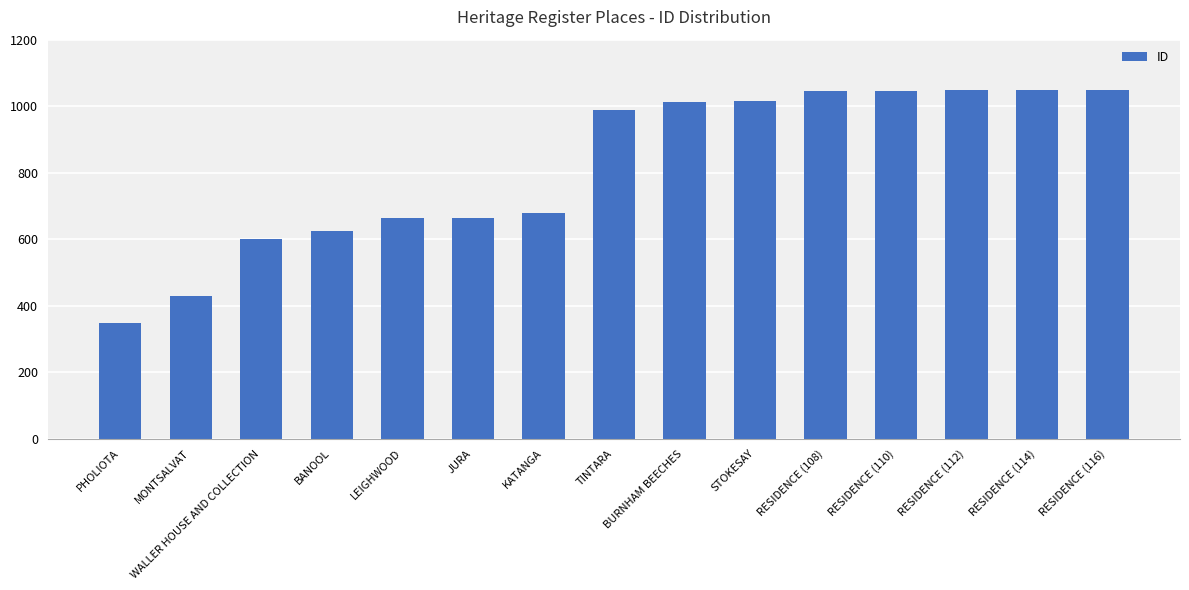

What is the ratio of the value at RESIDENCE (110) to the value at PHOLIOTA?

3.0